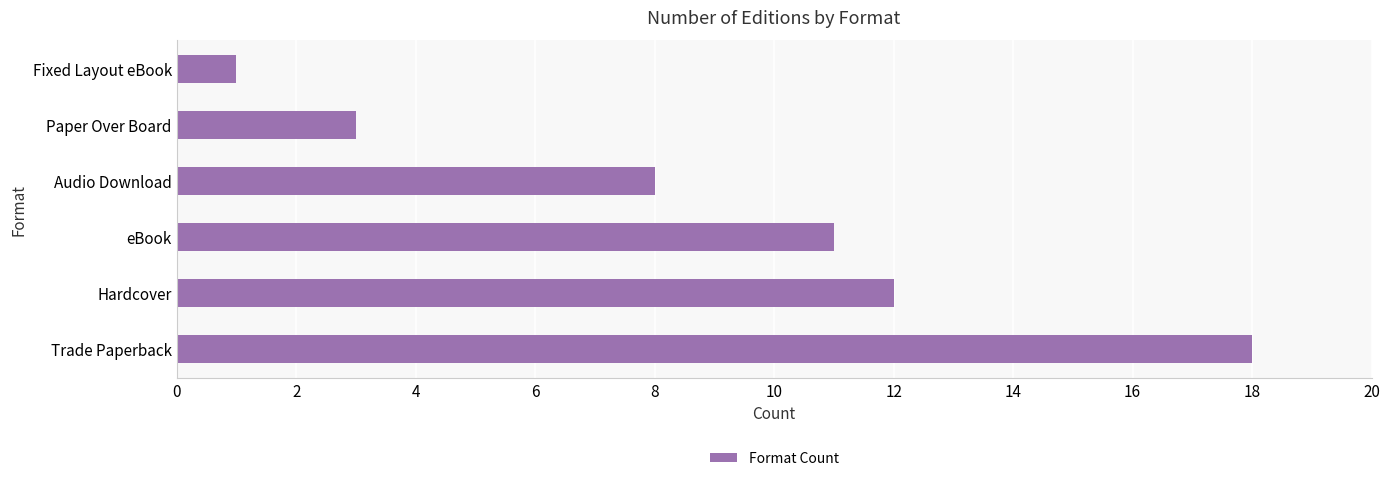

What is the difference between the maximum and second lowest values?

15